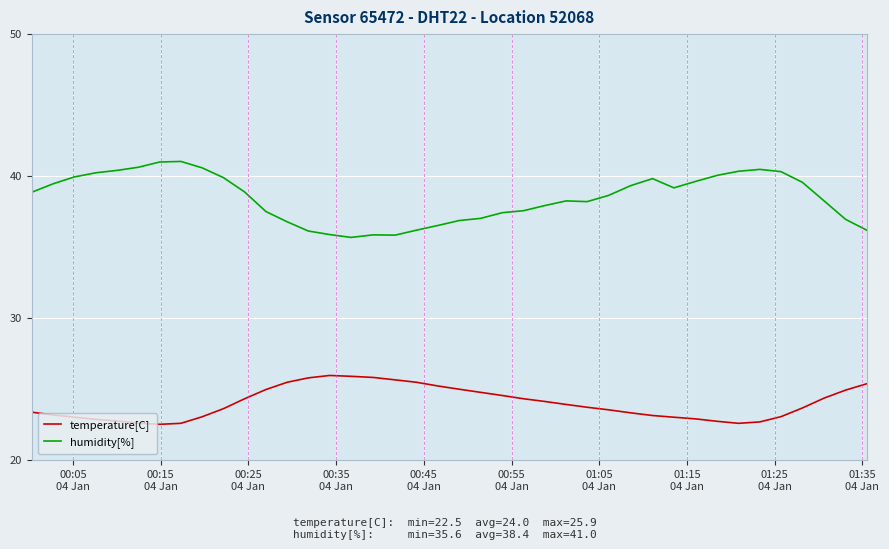

What is the greatest value displayed?

41.0